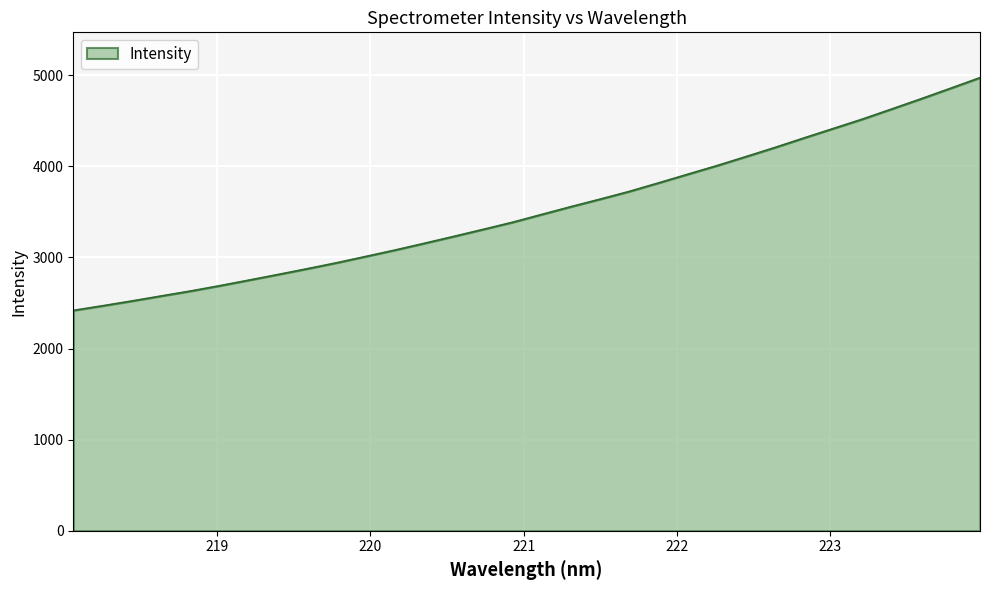

What is the maximum value shown in the chart?

4972.9